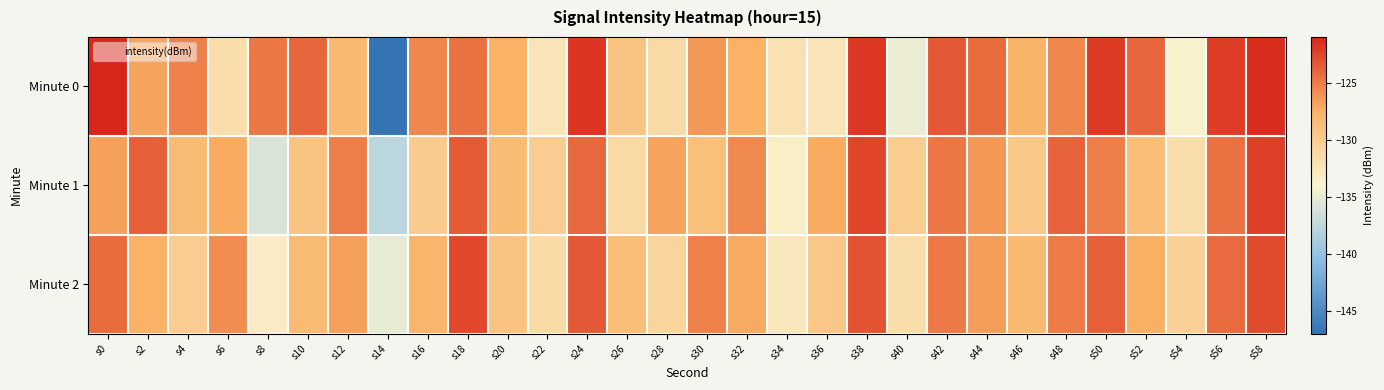

Which series has the largest total across all categories?

Minute 0